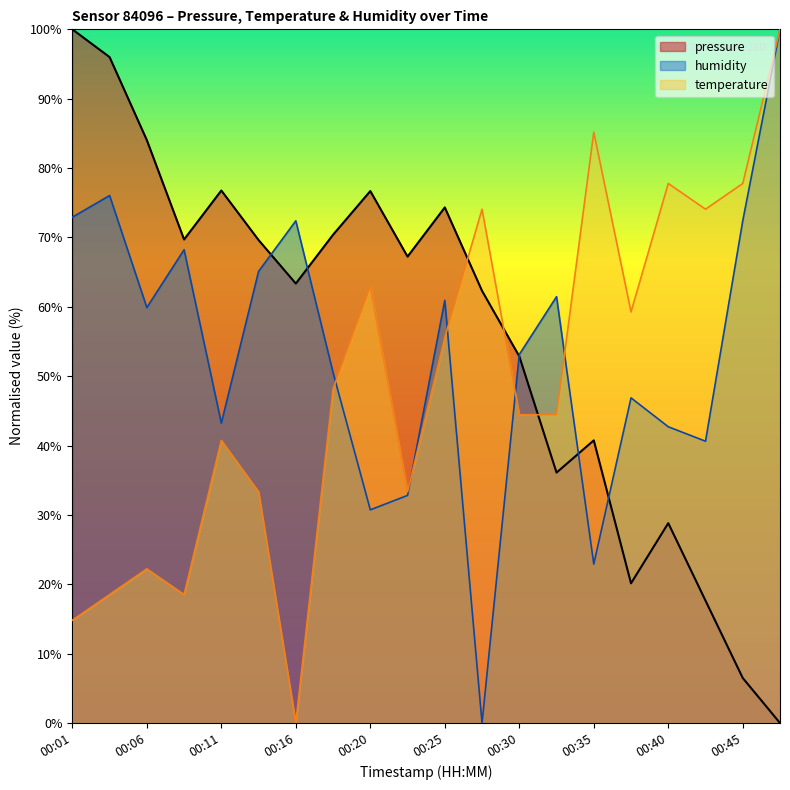

Reading right to left, what are all the values shown in this chart?

pressure: 00:47=0.0	00:45=6.5	00:42=17.6	00:40=28.8	00:37=20.1	00:35=40.7	00:33=36.1	00:30=52.9	00:28=62.3	00:25=74.3	00:23=67.2	00:20=76.7	00:18=70.4	00:16=63.4	00:13=69.6	00:11=76.8	00:08=69.7	00:06=84.0	00:03=96.0	00:01=100.0
temperature: 00:47=100.0	00:45=77.8	00:42=74.1	00:40=77.8	00:37=59.3	00:35=85.2	00:33=44.4	00:30=44.4	00:28=74.1	00:25=55.6	00:23=33.3	00:20=63.0	00:18=48.1	00:16=0.0	00:13=33.3	00:11=40.7	00:08=18.5	00:06=22.2	00:03=18.5	00:01=14.8
humidity: 00:47=100.0	00:45=72.4	00:42=40.6	00:40=42.7	00:37=46.9	00:35=22.9	00:33=61.5	00:30=53.1	00:28=0.0	00:25=60.9	00:23=32.8	00:20=30.7	00:18=50.5	00:16=72.4	00:13=65.1	00:11=43.2	00:08=68.2	00:06=59.9	00:03=76.0	00:01=72.9